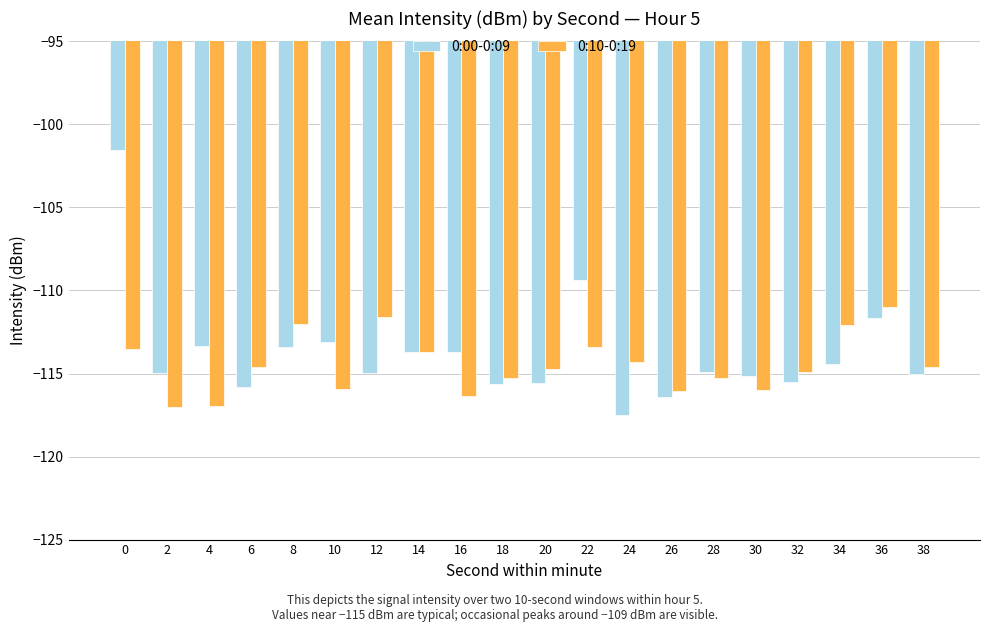

List the series in order of their peak value, lowest first.

0:10-0:19, 0:00-0:09